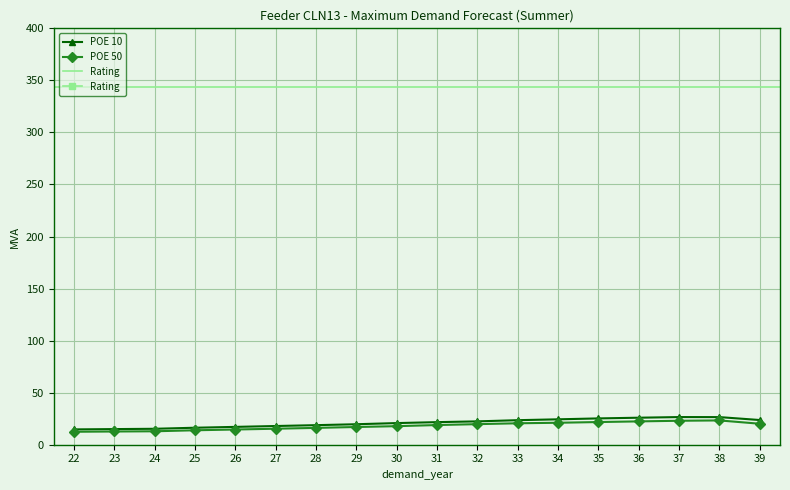

True or false: POE 10 has more than 0 interior local peaks.

True